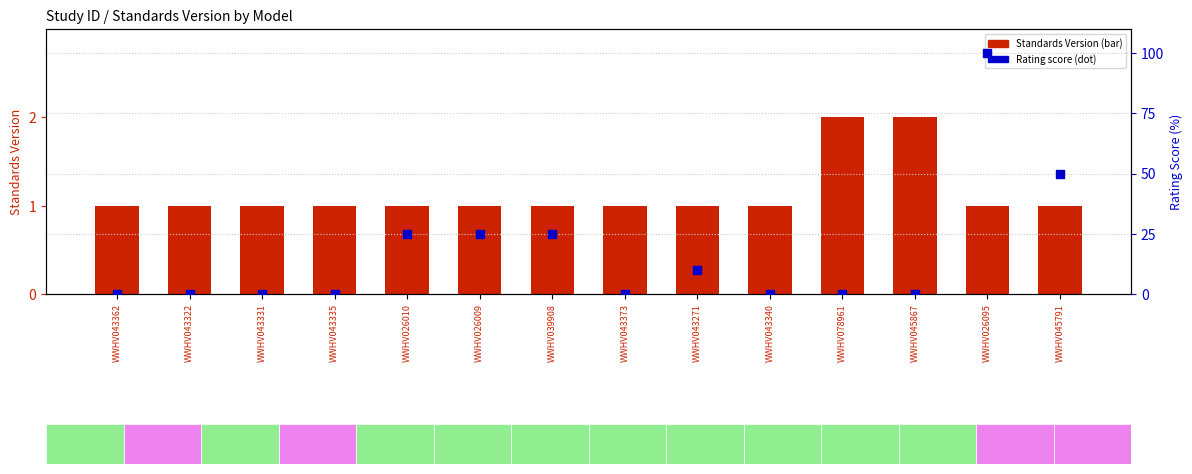

What is the total value across all series at WWHV039908?

26